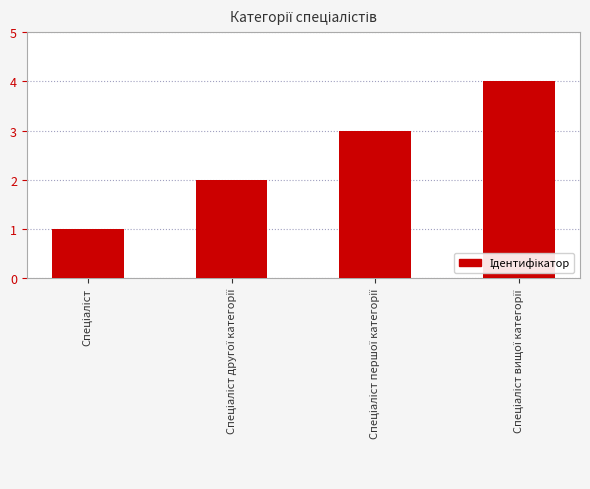

What is the maximum value shown in the chart?

4